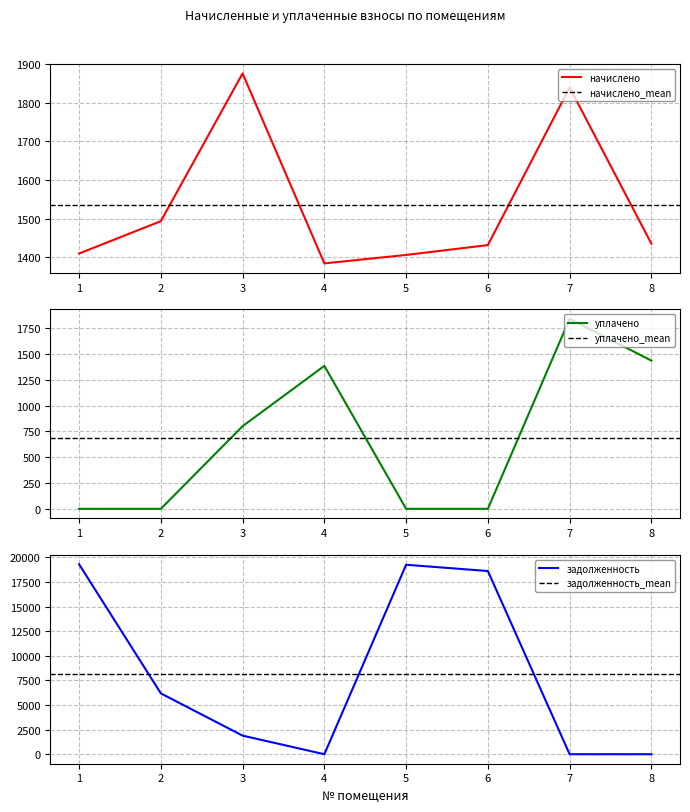

True or false: начислено and уплачено cross at least once.

False